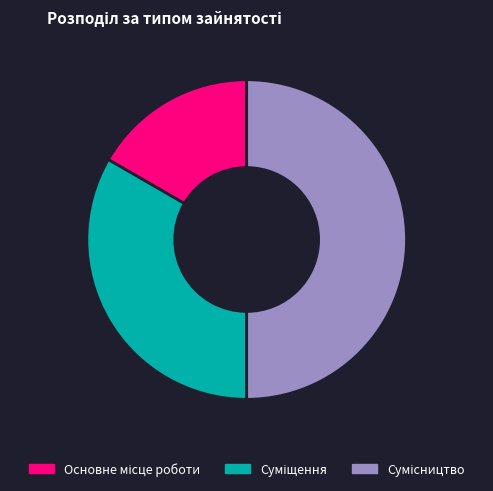

Count the number of slices in the pie.

3